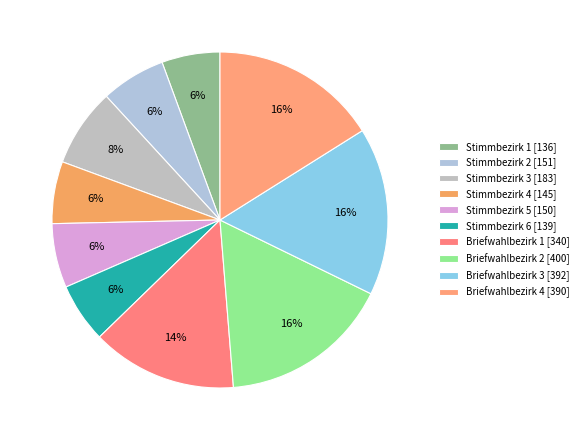

Is it true that Briefwahlbezirk 1 is 23% of the pie?

False